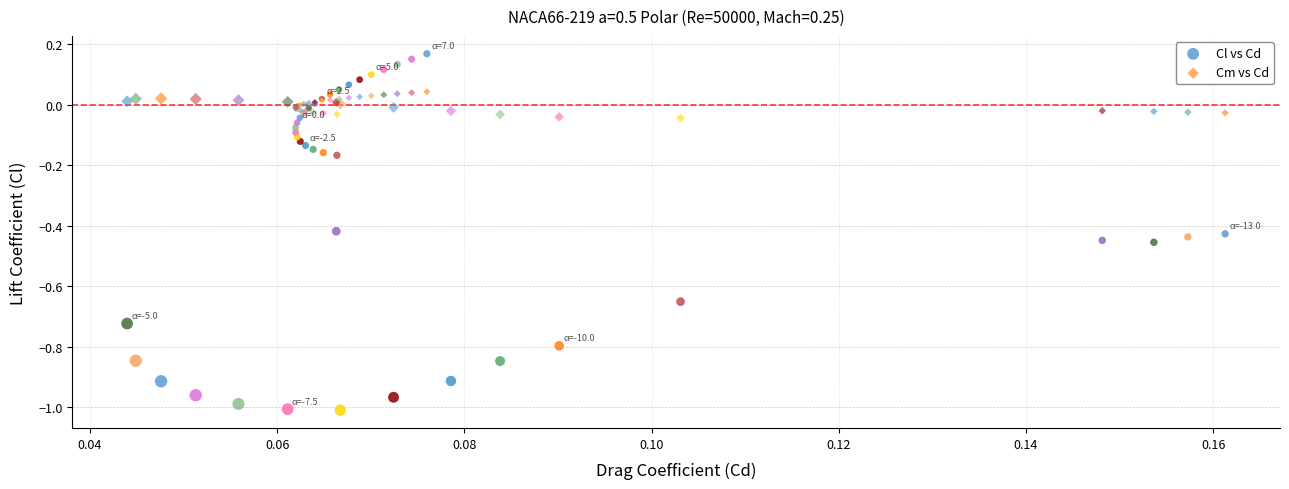

Which series reaches the maximum Y coordinate?

Cl vs Cd